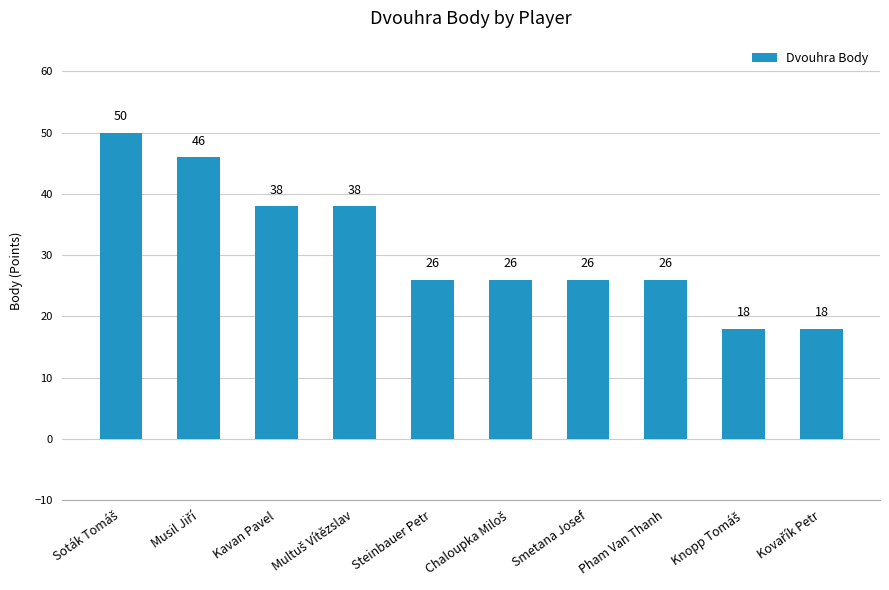

What is the smallest value displayed?

18